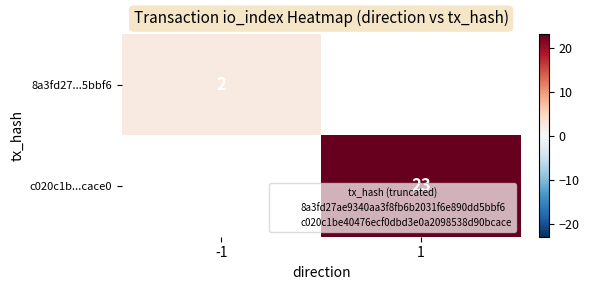

Between 1 and -1, which is larger?

-1